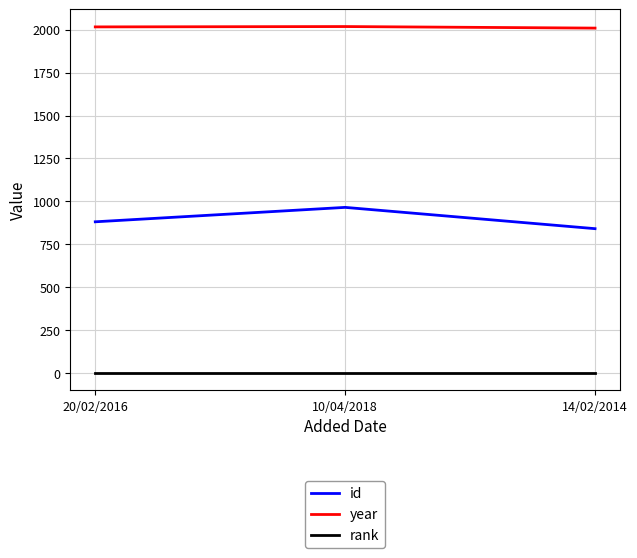

Rank the series by their average value, from highest to lowest.

year, id, rank